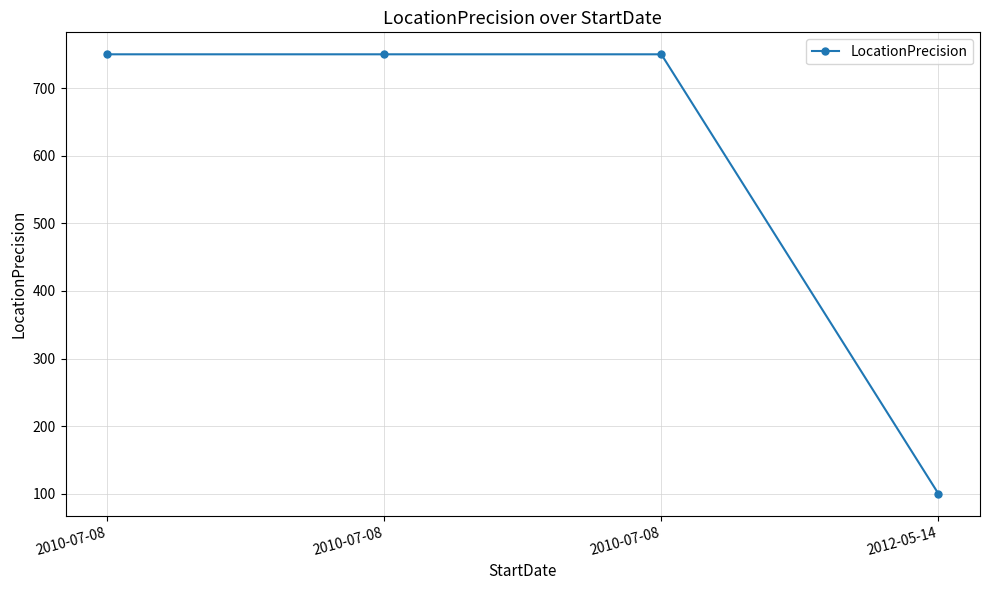

Is this an area chart (filled region under the line)?

No